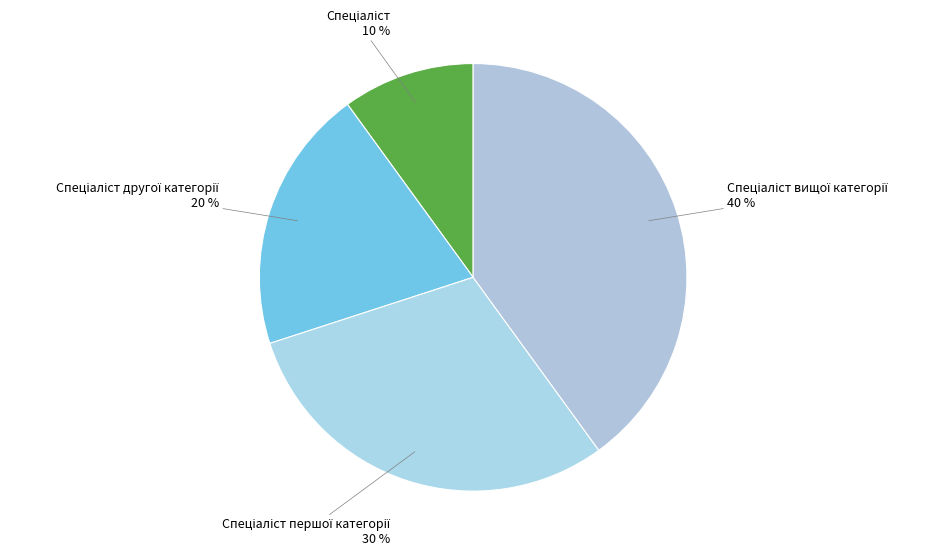

Is there any slice that represents more than half of the pie?

No